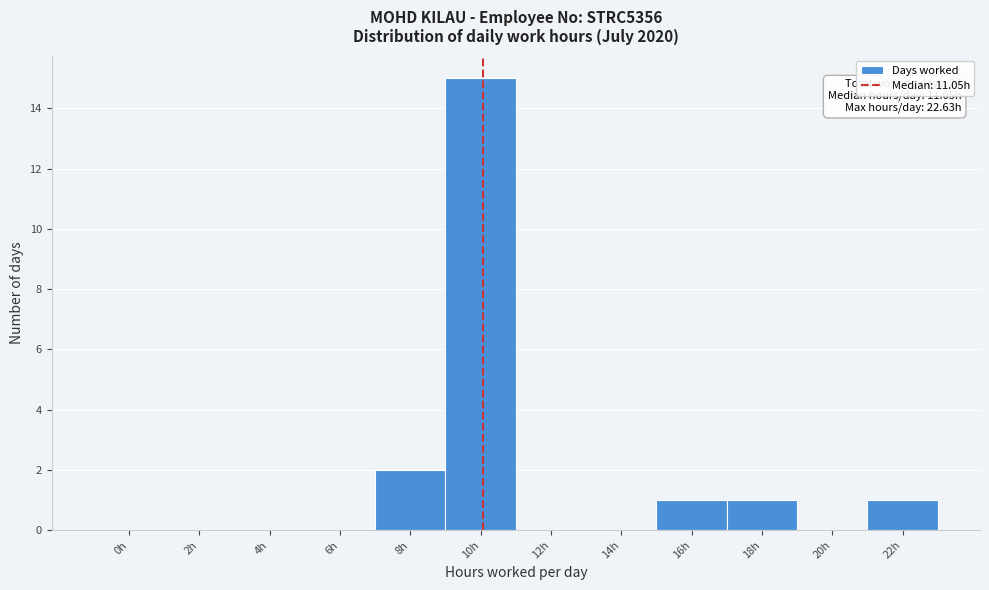

Reading left to right, list all the values displayed in this chart.

0h=0	2h=0	4h=0	6h=0	8h=2	10h=15	12h=0	14h=0	16h=1	18h=1	20h=0	22h=1